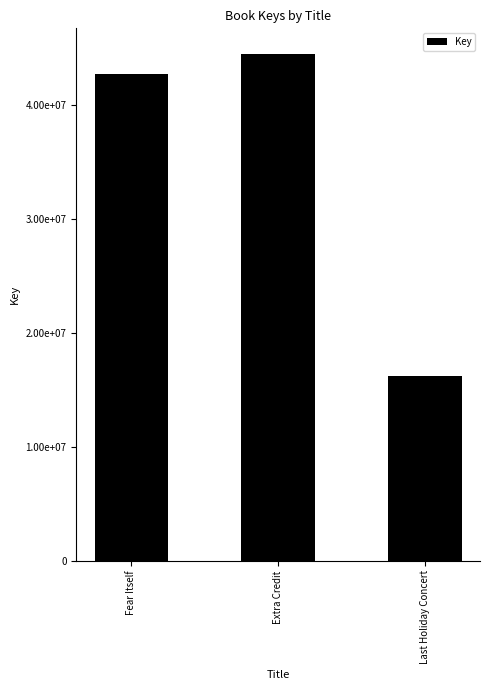

What is the difference between the values at Extra Credit and Last Holiday Concert?

28272816